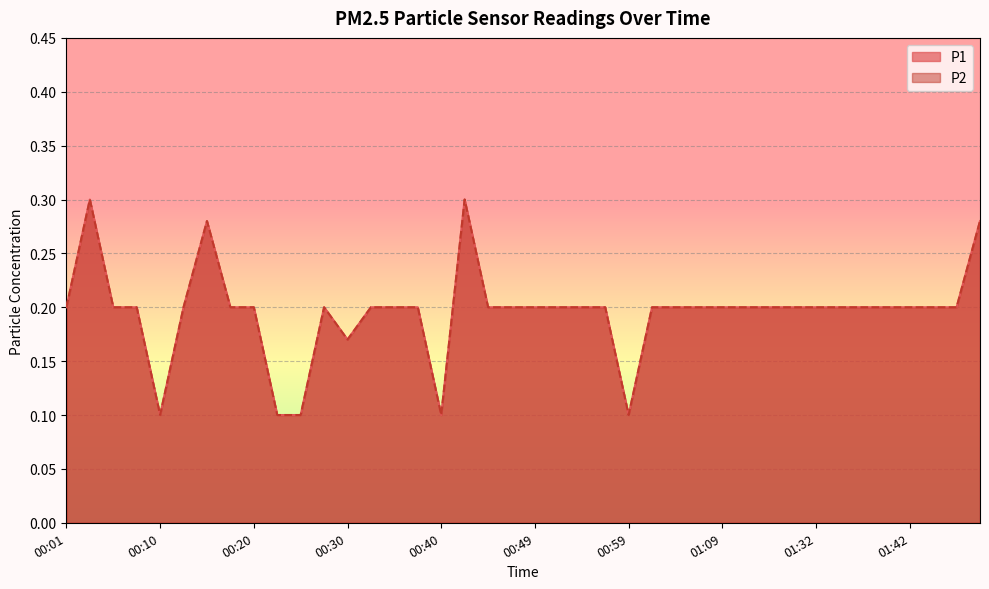

Which category has the lowest value across all series?

00:10